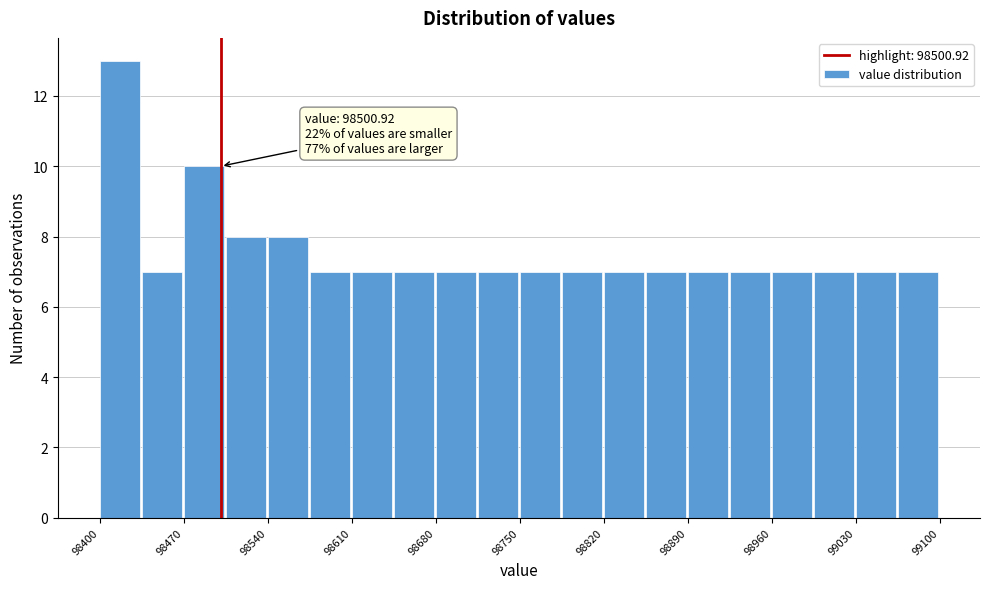

Read against the x-axis, roughly where is the centre of the tallest bar?

98420